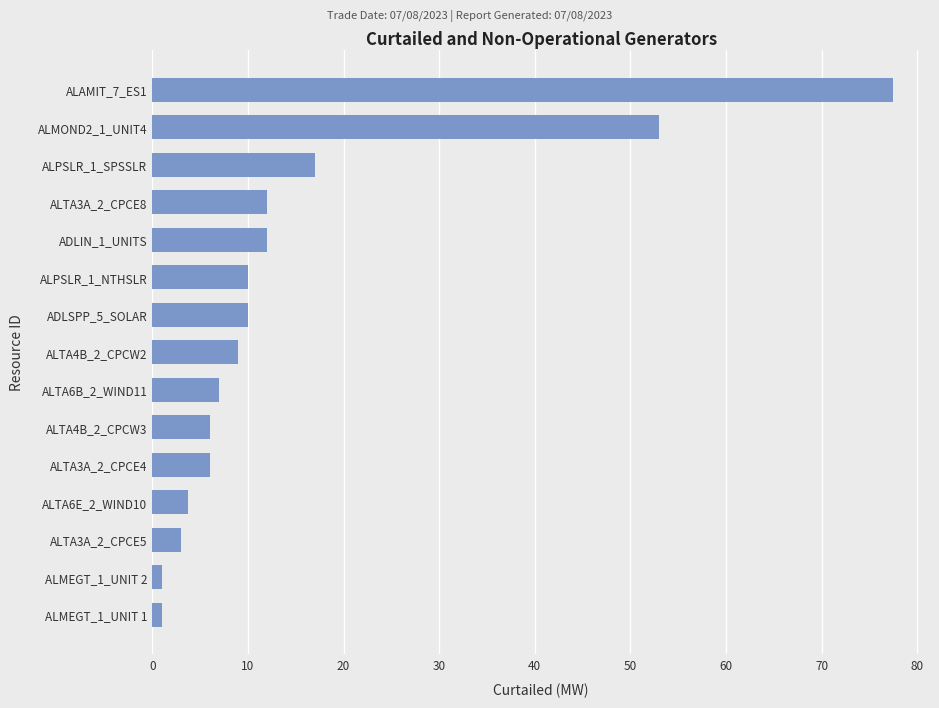

The chart shows a value of 3.0 at ALTA3A_2_CPCE5. True or false?

True